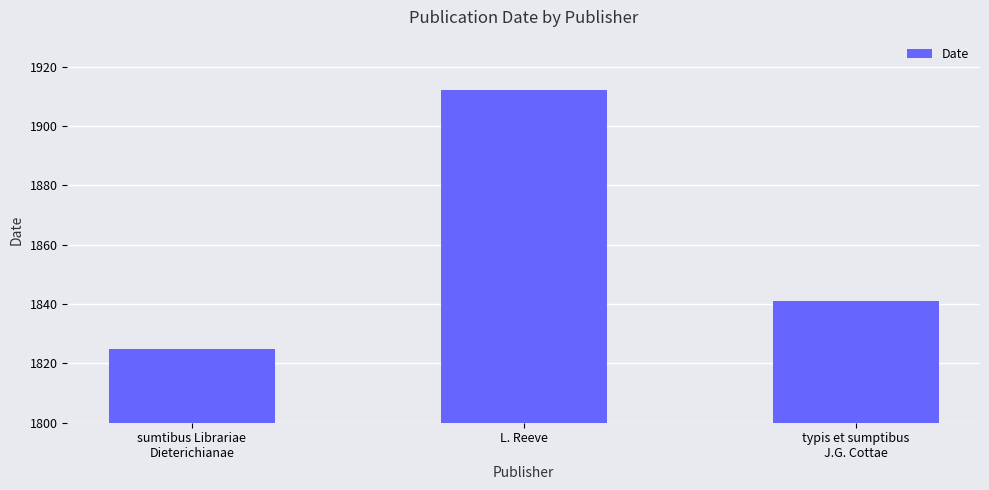

What is the change in value from sumtibus Librariae
Dieterichianae to L. Reeve?

+87